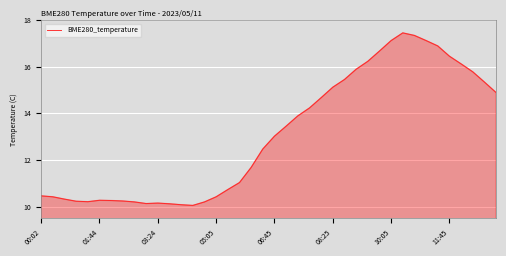

What is the smallest value displayed?

10.1